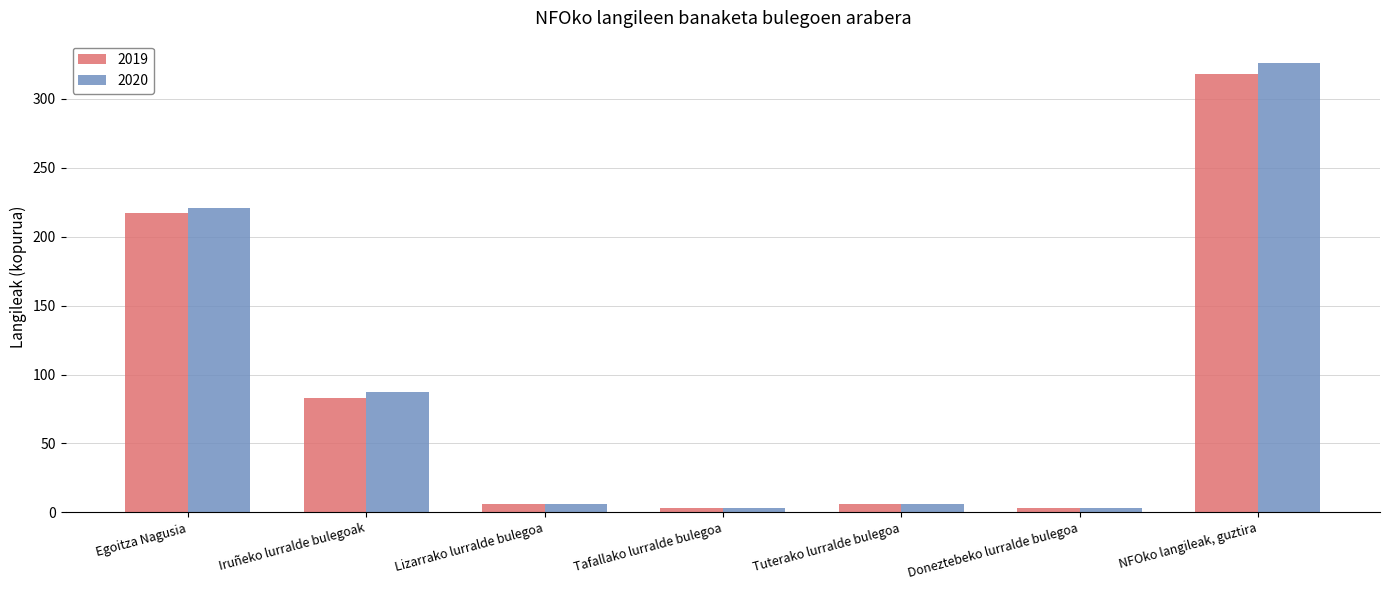

The value of 2020 at NFOko langileak, guztira is 572. True or false?

False